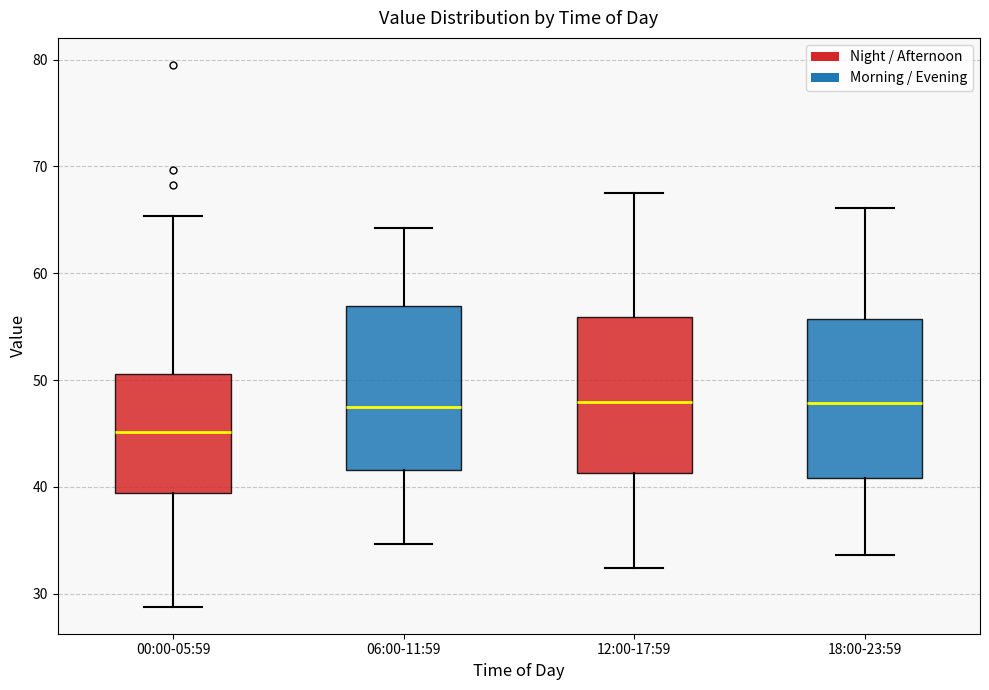

Reading left to right, transcribe this box plot: for each box, give where its median line is, the range the box spans, and where its two whiskers end, as read against the y-axis. The values are not printed on the chart, so give them approximately, as read against the axis.

00:00-05:59: median 45, box 39 to 51, whiskers 29 to 65
06:00-11:59: median 47, box 42 to 57, whiskers 35 to 64
12:00-17:59: median 48, box 41 to 56, whiskers 32 to 68
18:00-23:59: median 48, box 41 to 56, whiskers 34 to 66